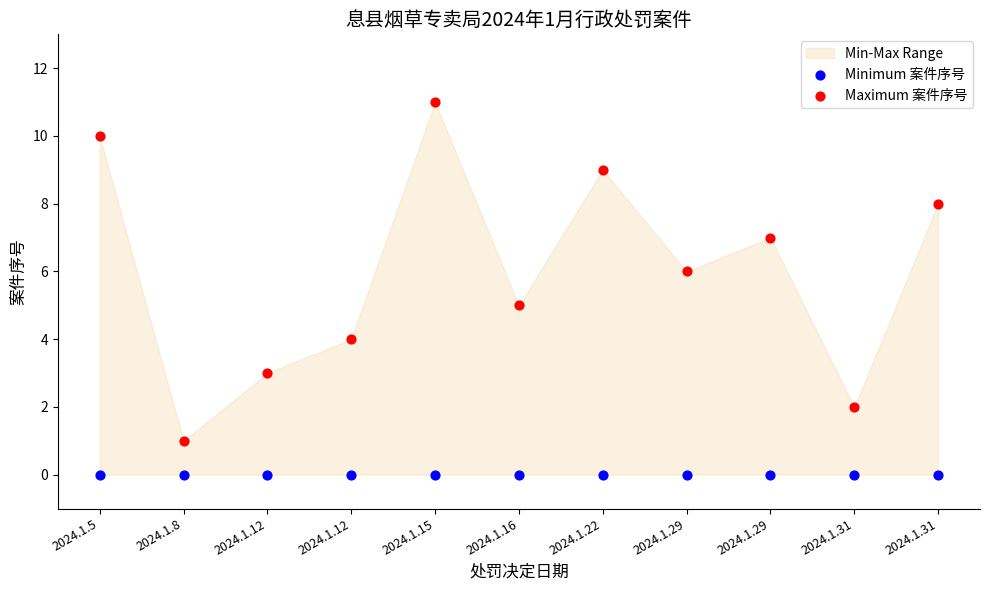

Which series contains the lowest Y value?

Minimum 案件序号